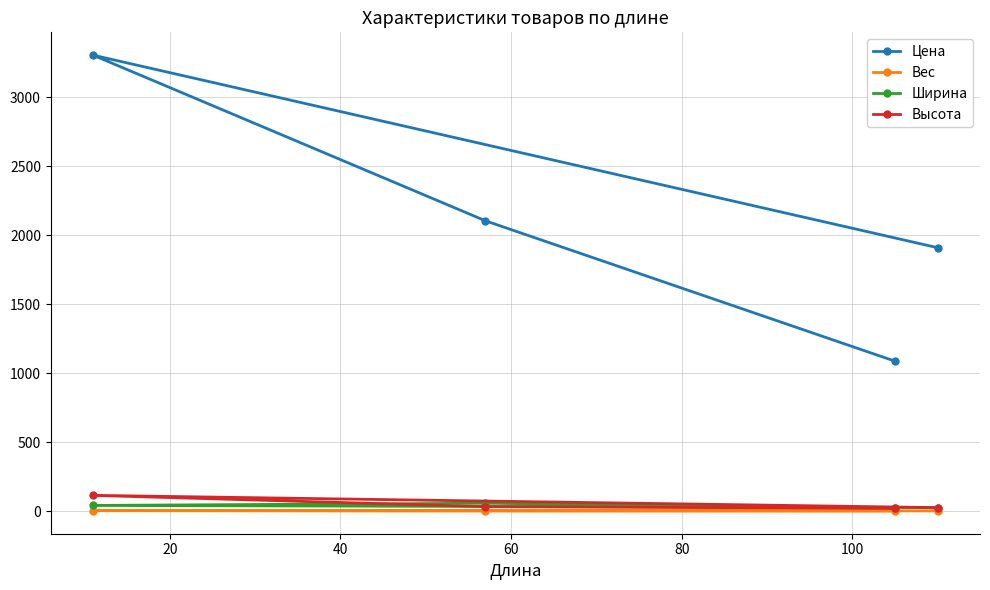

How many data points does each series have?

4